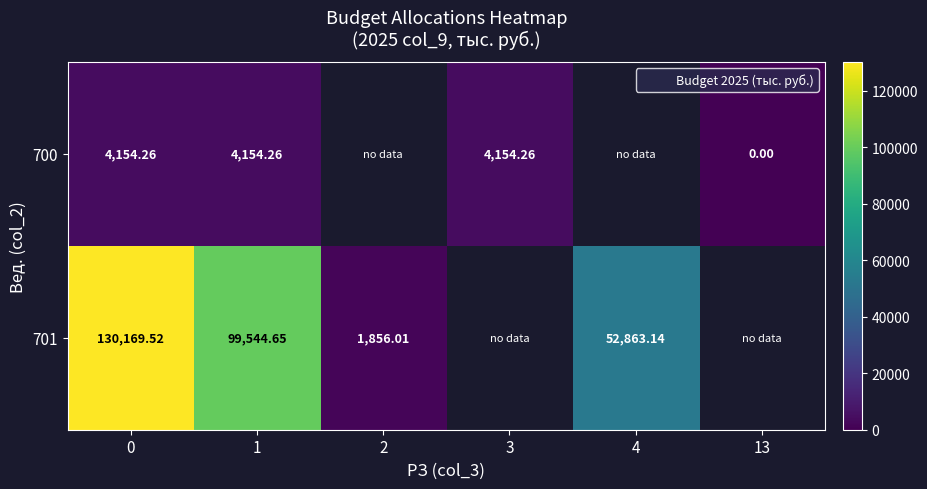

Is the value of 701 at 2 greater than the value of 700 at 13?

Yes